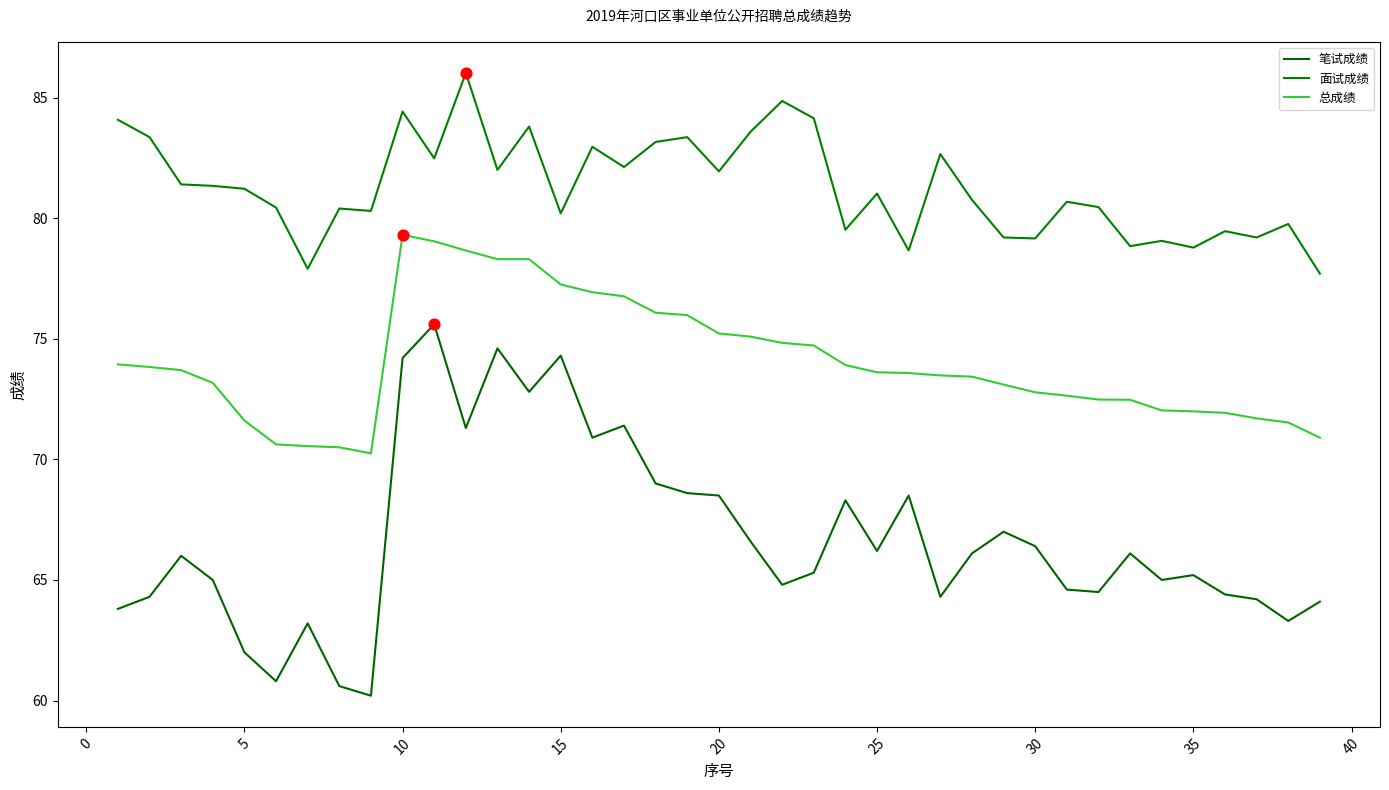

What are all the series names shown in the legend?

笔试成绩, 面试成绩, 总成绩